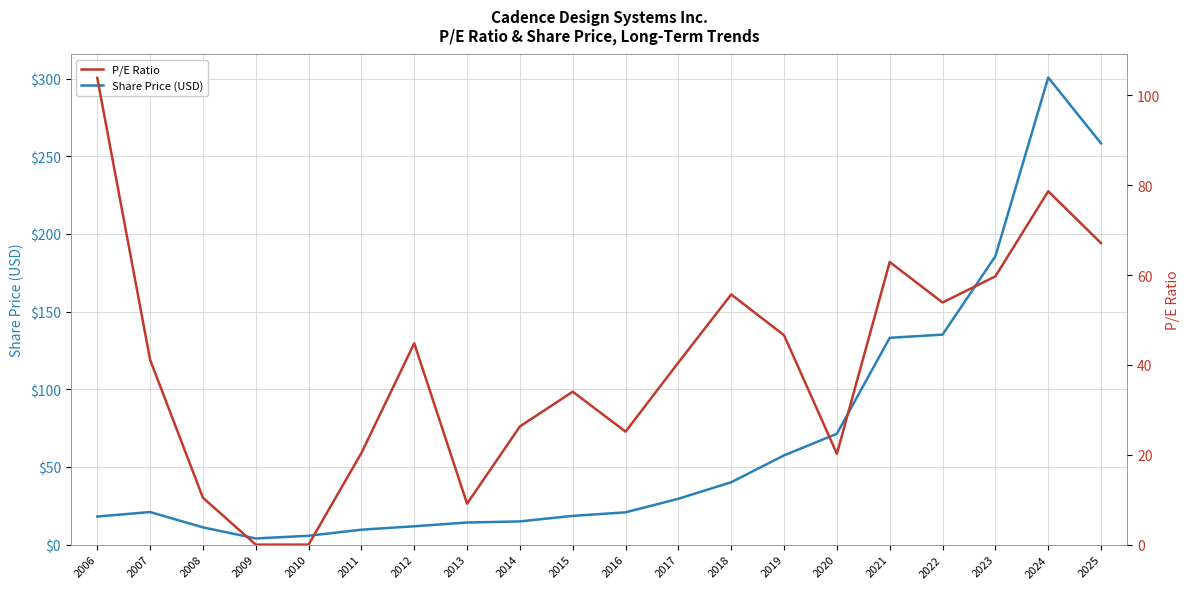

Where do P/E Ratio and Share Price (USD) first cross each other?

2007 and 2008